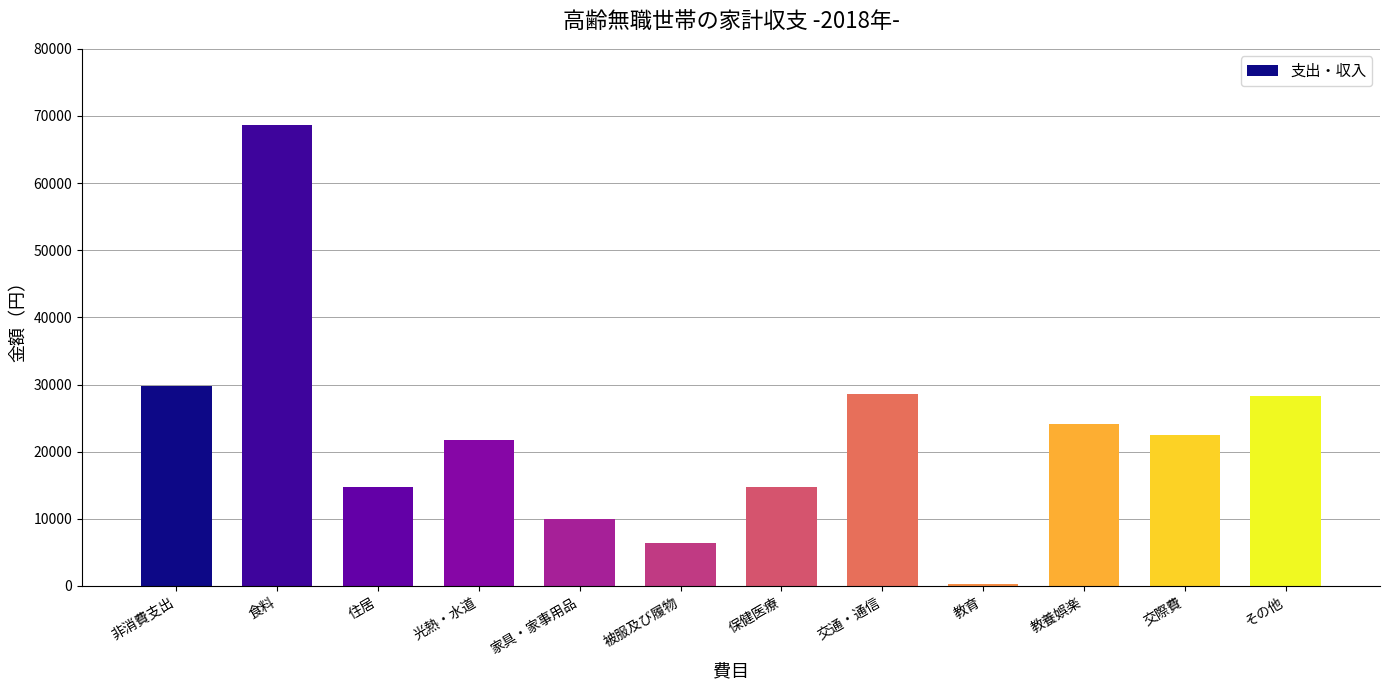

What position from the left is 非消費支出?

1